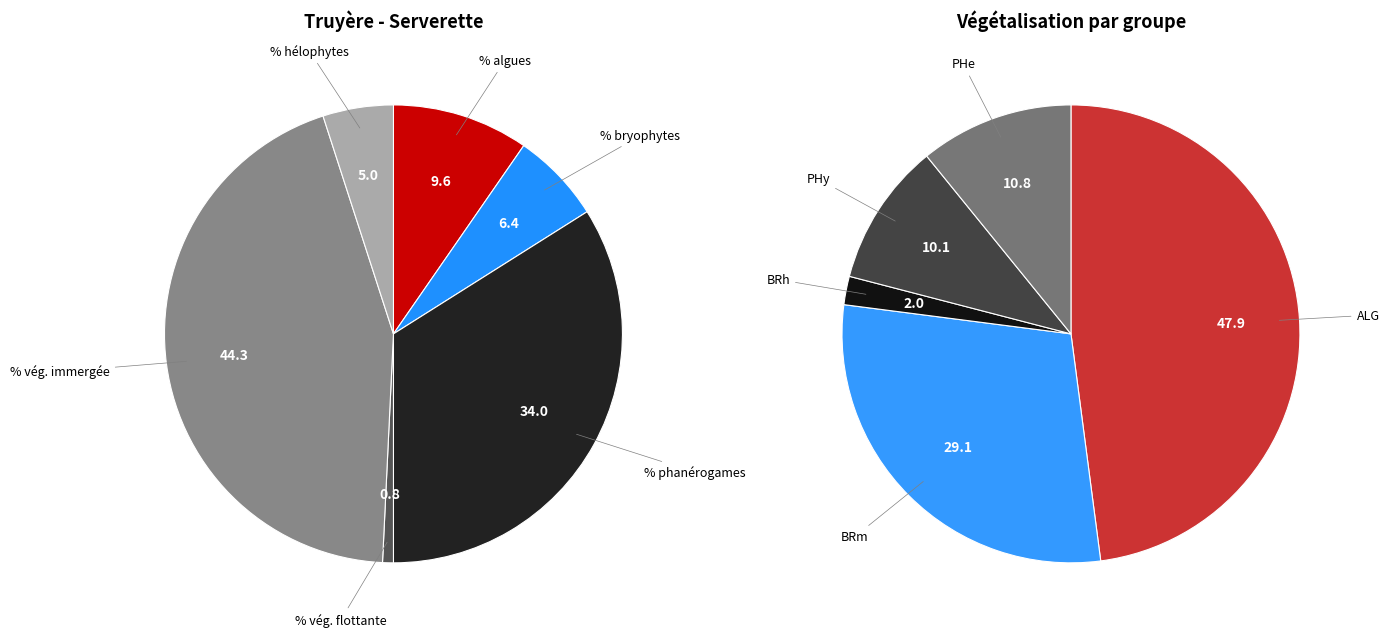

True or false: % algues accounts for 1% of the total.

False